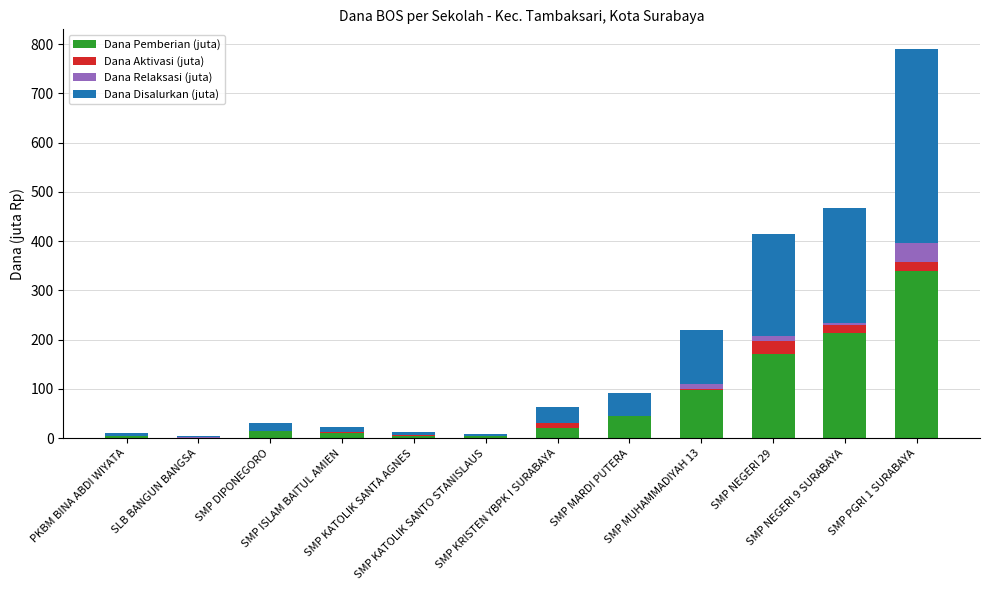

What is the maximum value for Dana Pemberian (juta)?

340.1